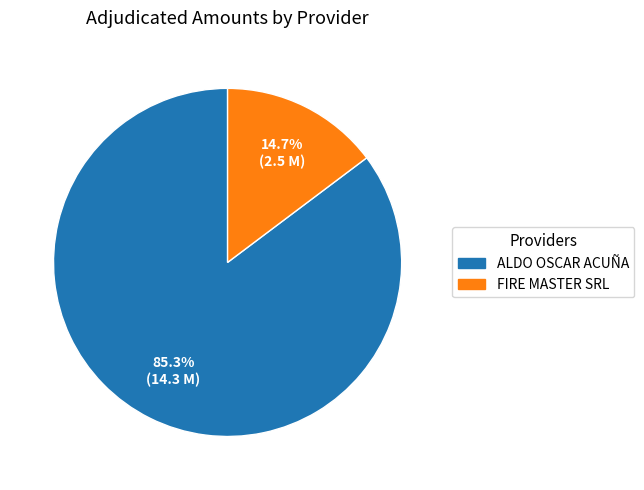

What percentage is NOT represented by ALDO OSCAR ACUÑA?

14.7%